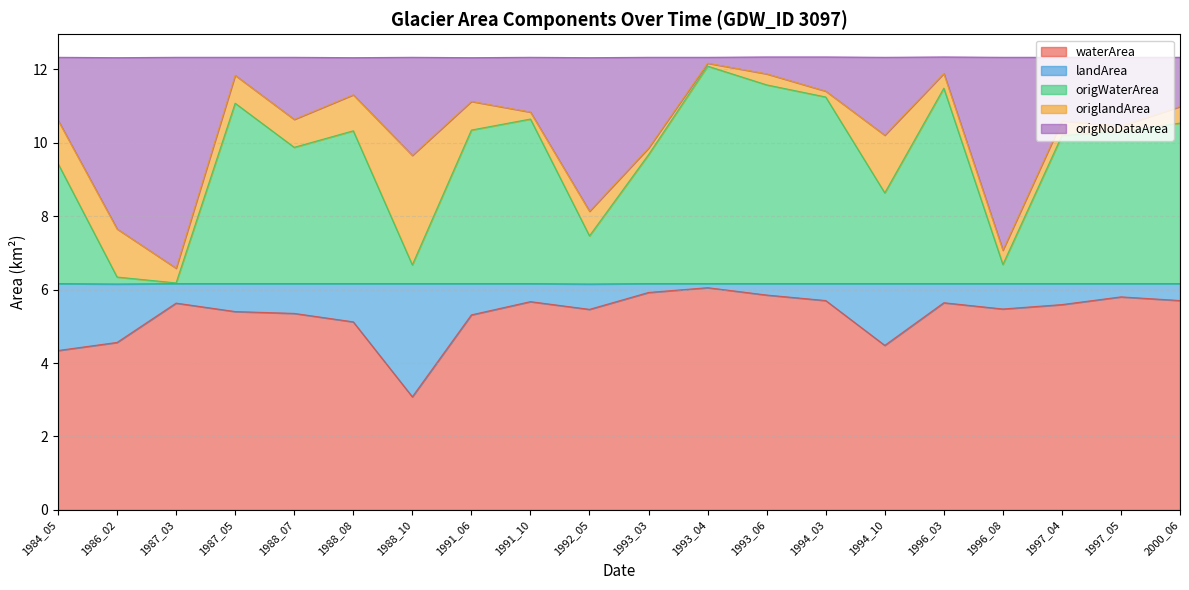

Which category has the lowest value in the waterArea series?

1988_10